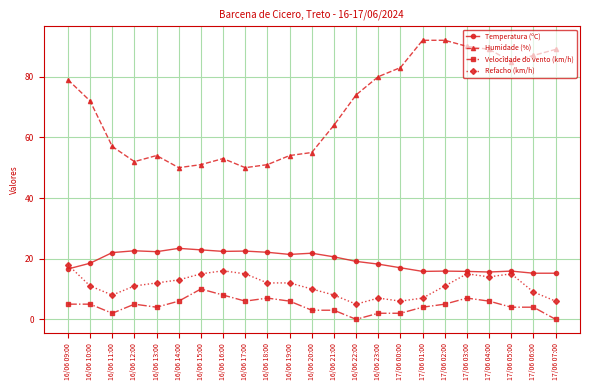

Rank the series at 16/06 17:00 from lowest to highest value.

Velocidade do vento (km/h), Refacho (km/h), Temperatura (ºC), Humidade (%)